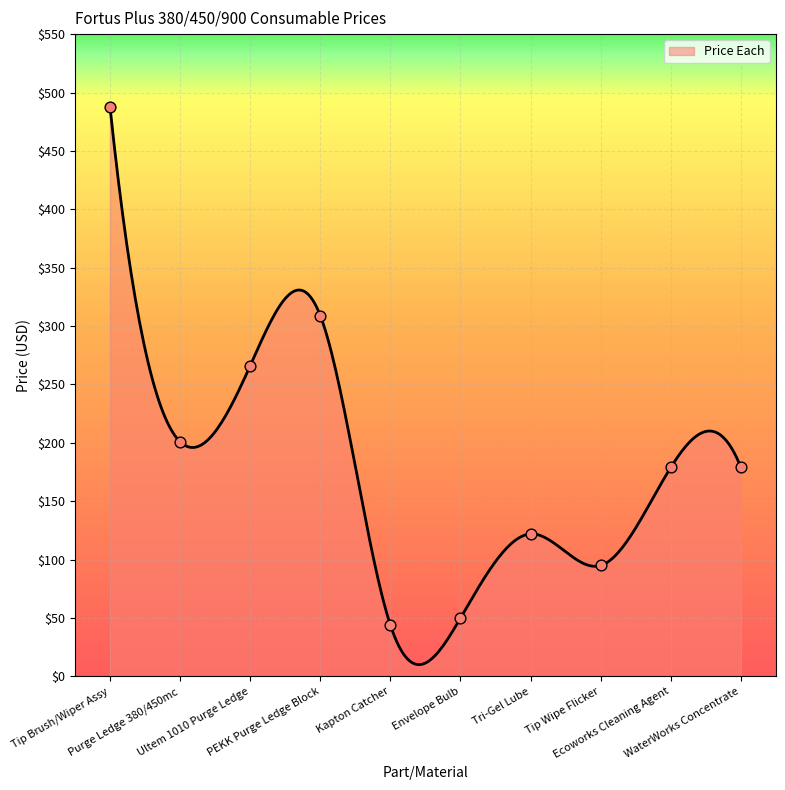

What is the ratio of the value at Tip Brush/Wiper Assy to the value at WaterWorks Concentrate?

2.7